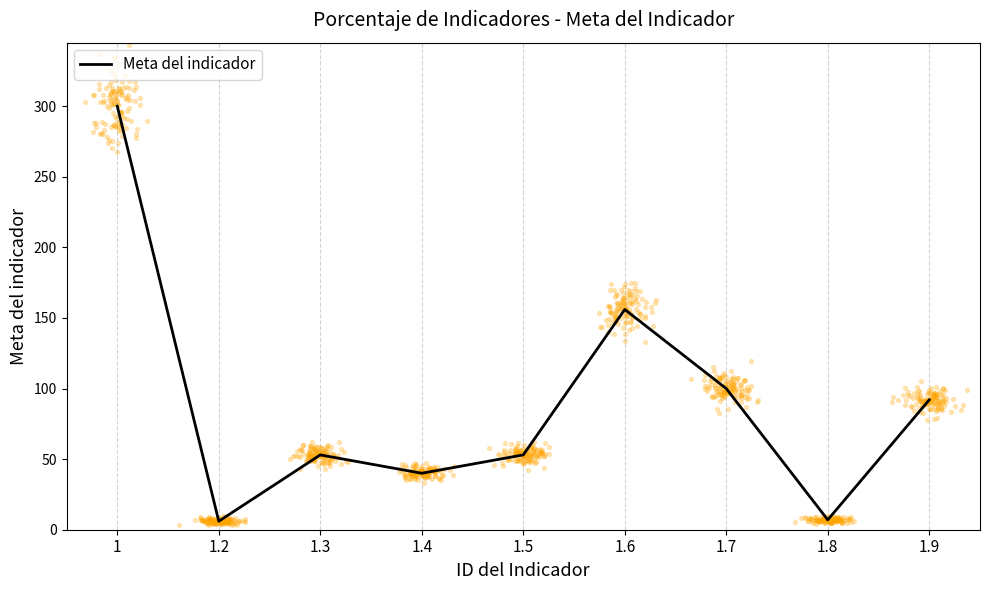

Between 1.4 and 1.2, which is larger?

1.4